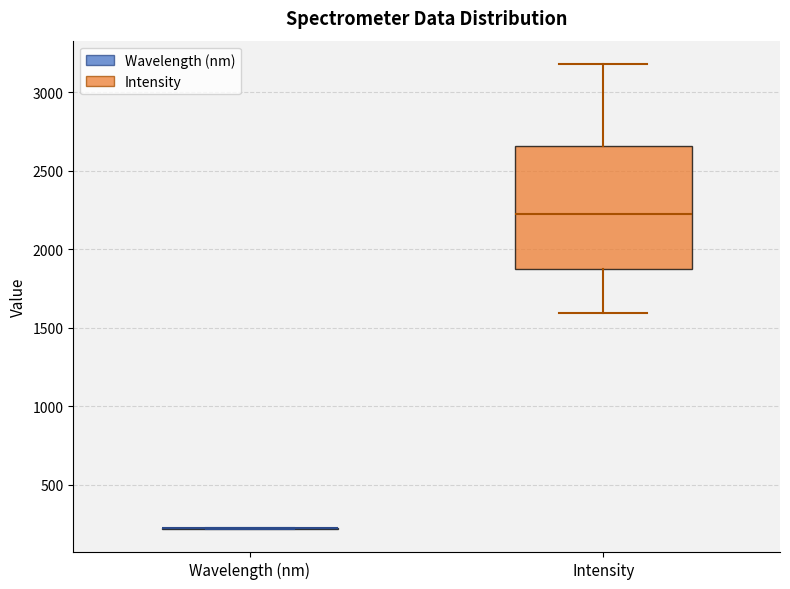

Comparing the boxes themselves (not the whiskers), which one is the tallest?

Intensity